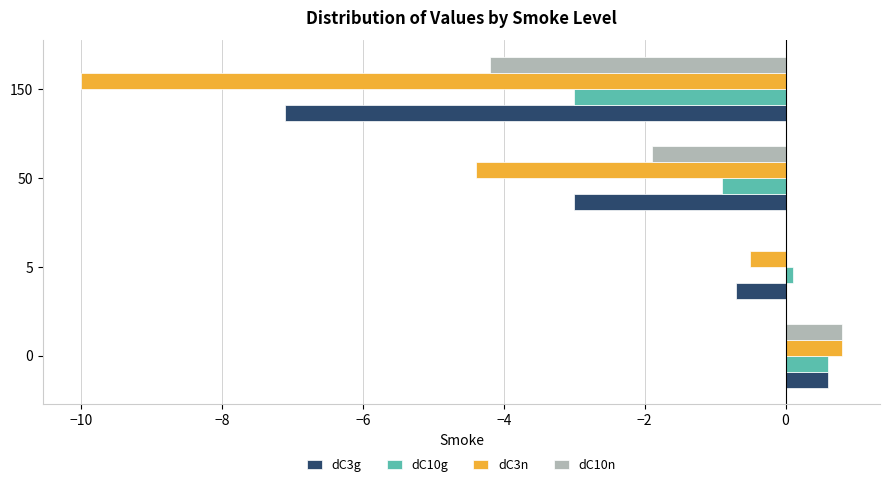

At which category does the chart reach its peak across all series?

0